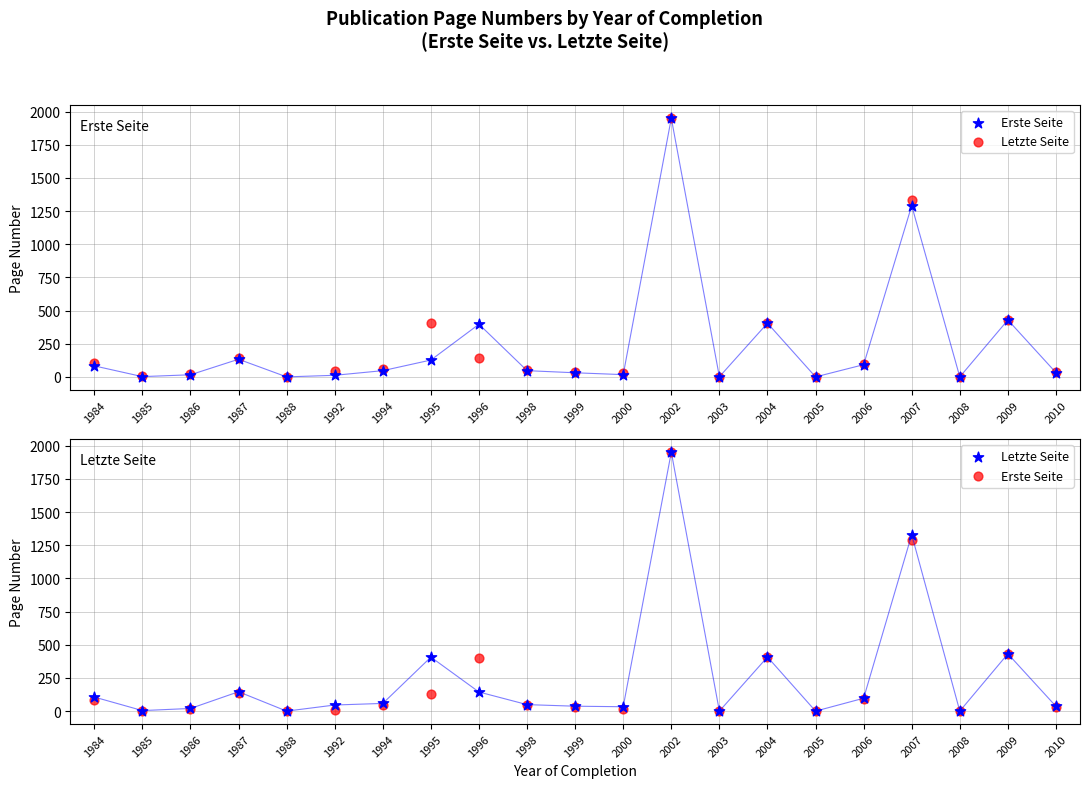

Which series has the largest Y range (max minus min)?

Letzte Seite